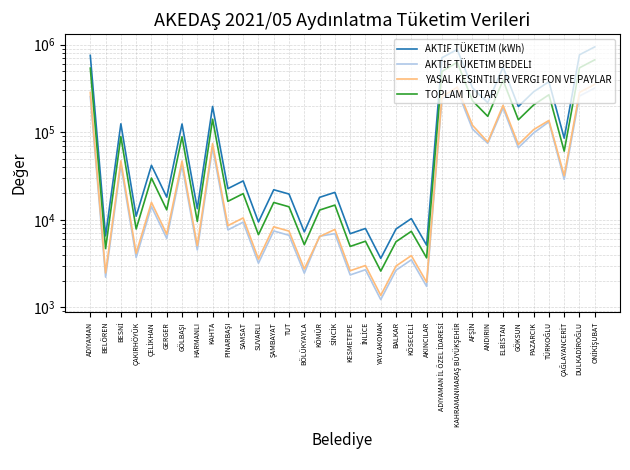

Where is AKTİF TÜKETİM BEDELİ nearest to the value 160363?

TÜRKOĞLU